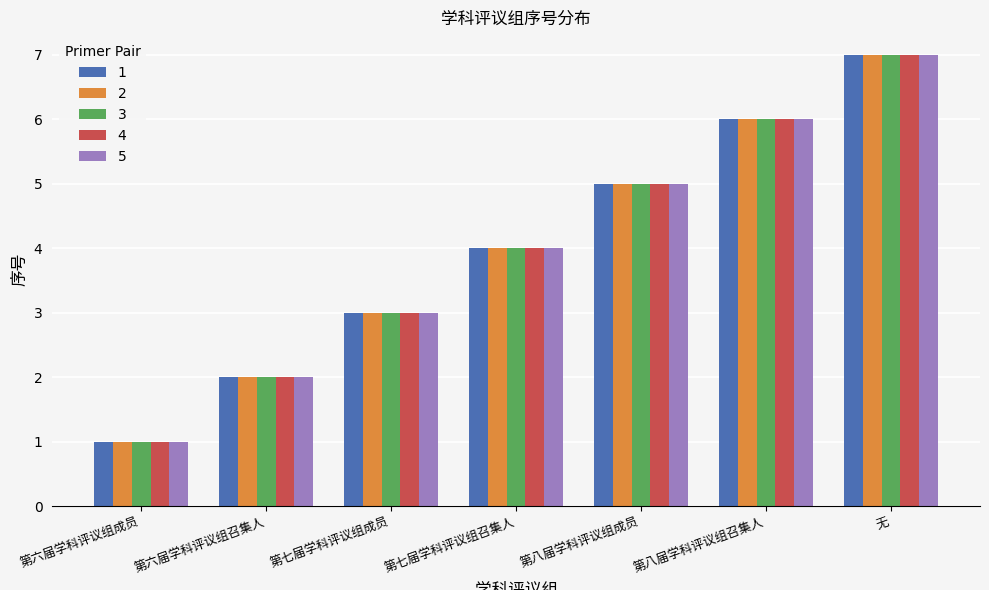

What is the maximum value shown in the chart?

7